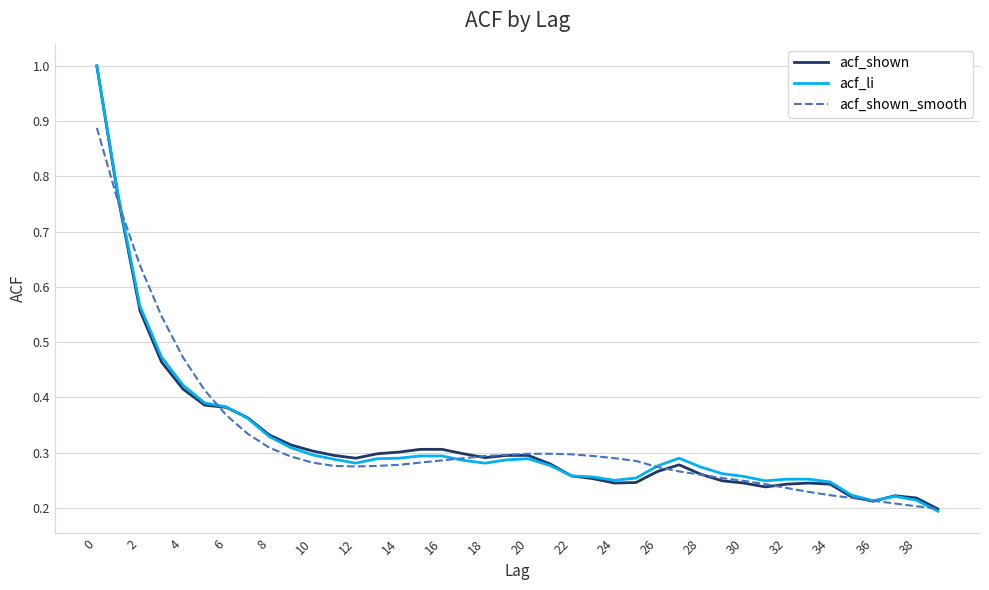

At how many categories does at least one series exceed 0?

40